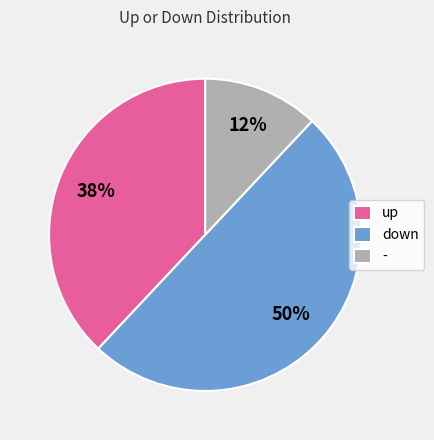

Is it true that up is 38% of the pie?

True